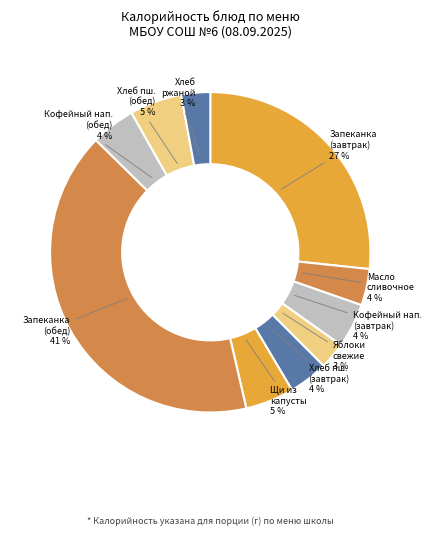

Does any single category account for the majority?

No